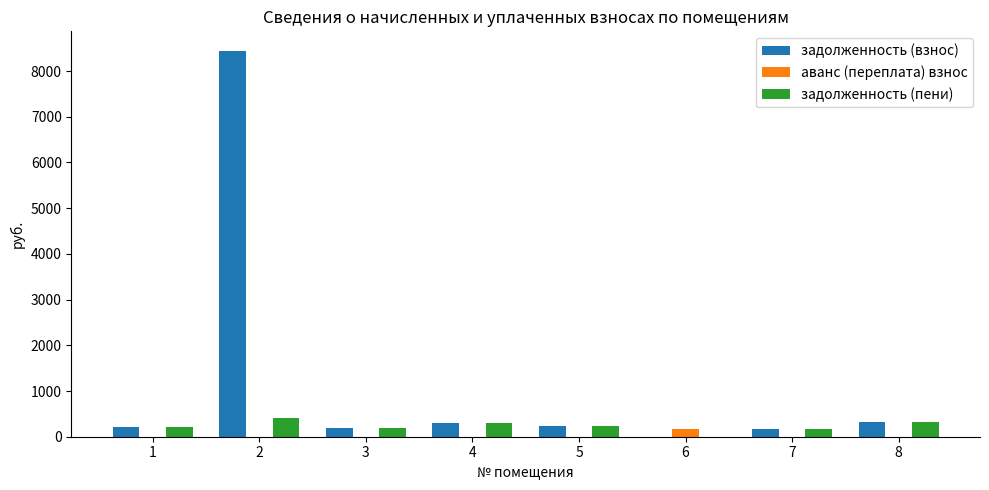

Which series has the largest total across all categories?

задолженность (взнос)